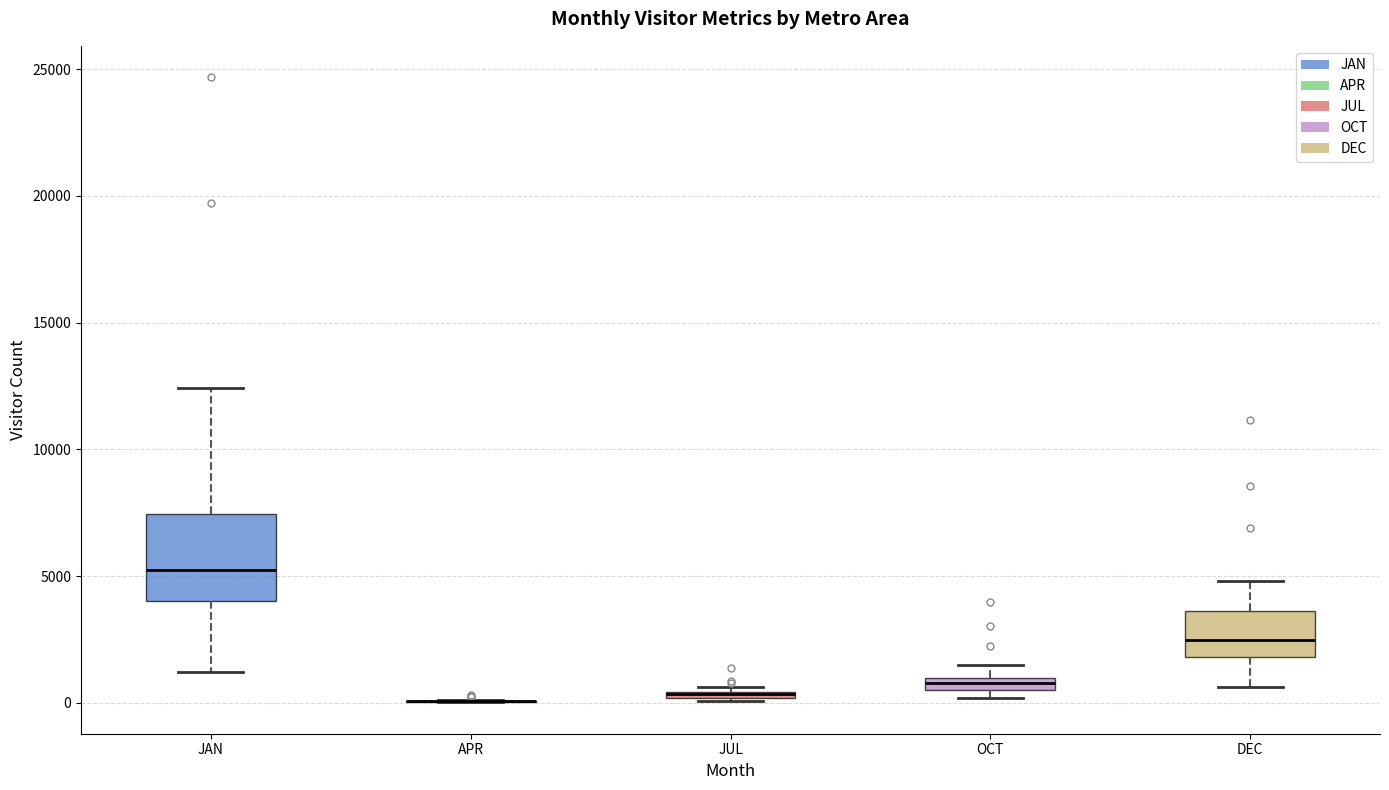

Where is the lower edge of the box for JUL on the y-axis? The values are not printed on the chart, so give them approximately, as read against the axis.

0